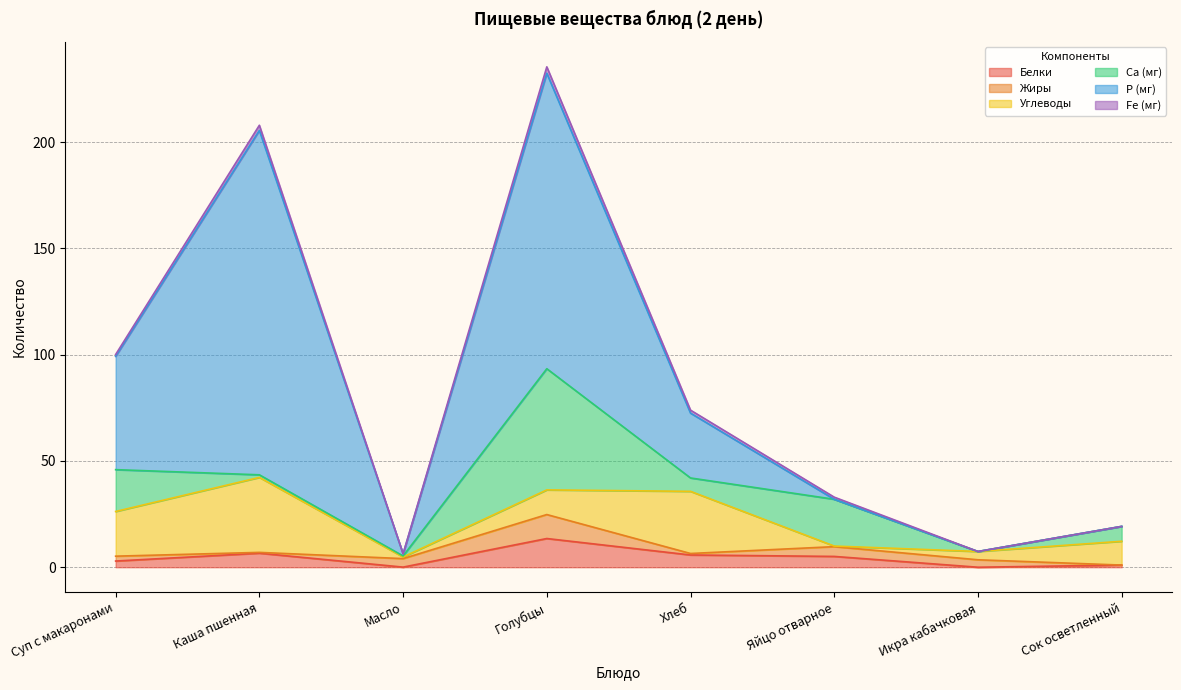

Where is Са (мг) nearest to the value 28?

Яйцо отварное